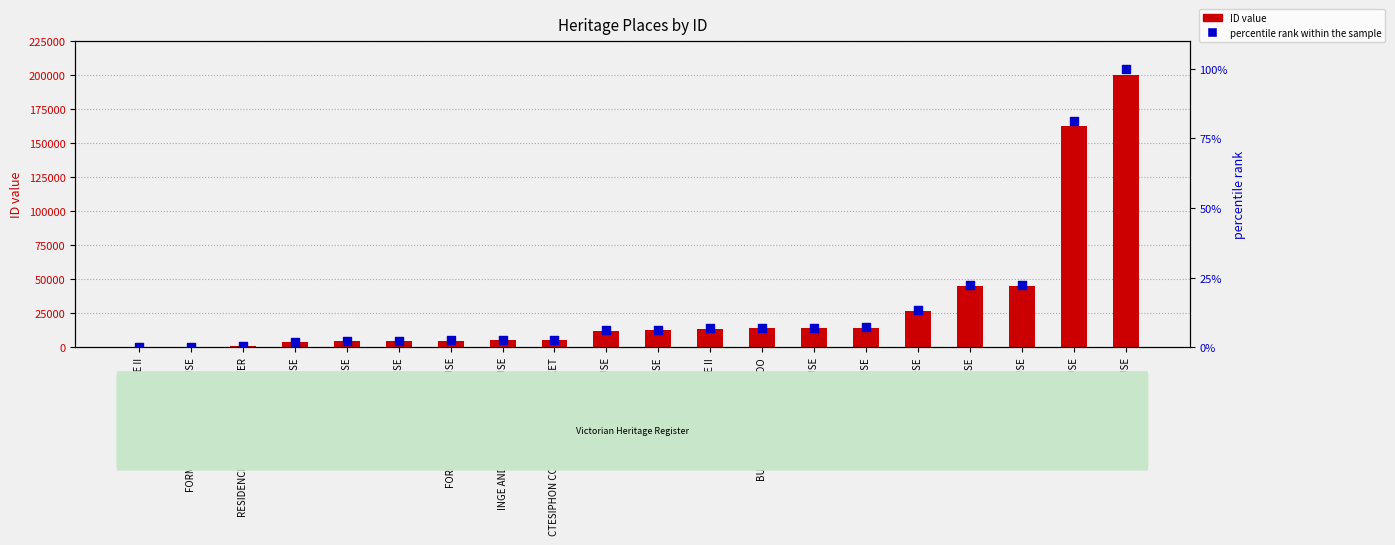

At which category is the sum across all series the highest?

LIND HOUSE